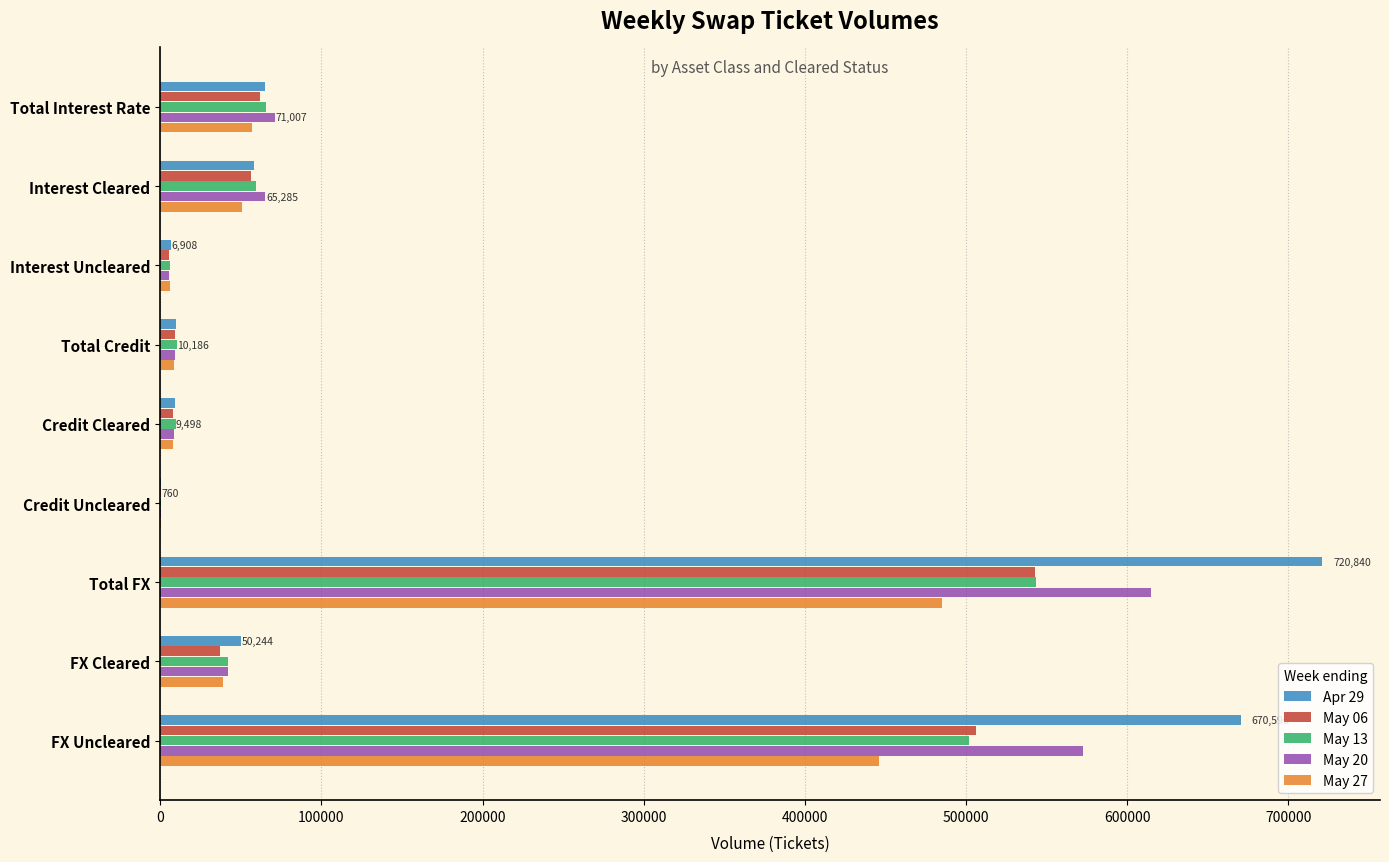

Which series has the largest total across all categories?

Apr 29